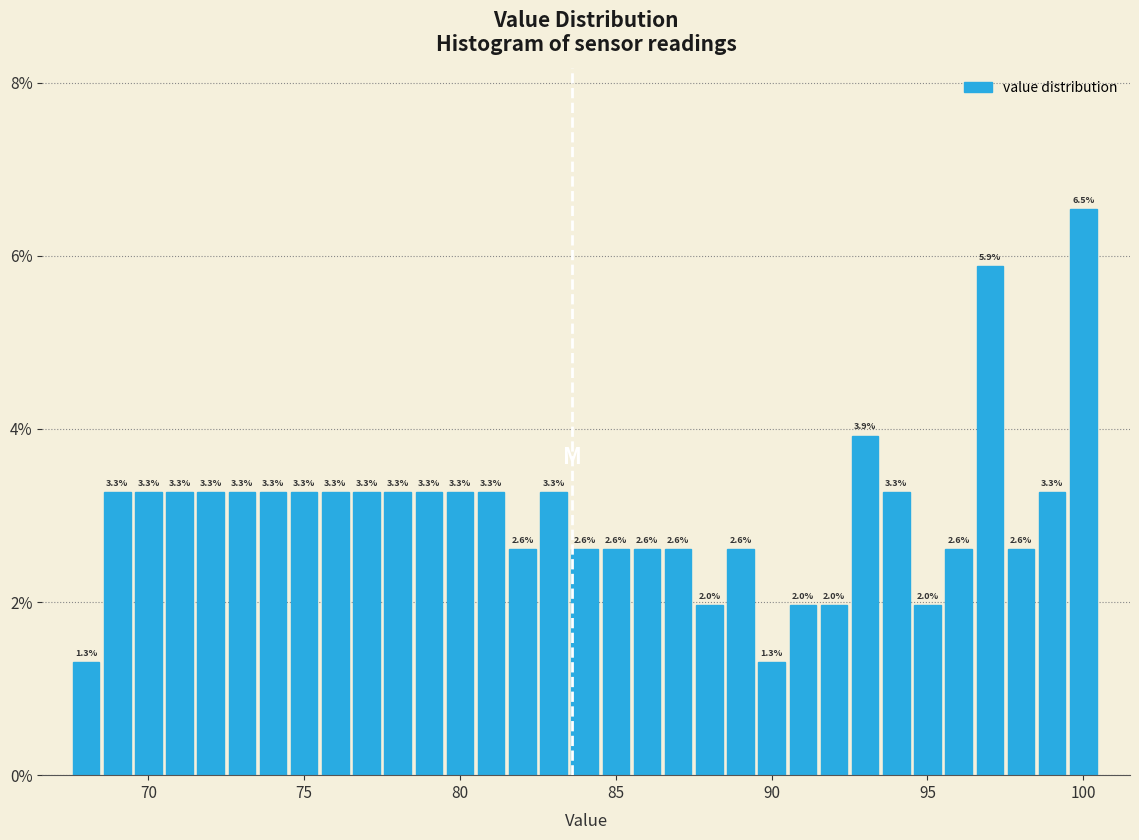

Read against the x-axis, roughly where is the centre of the tallest bar?

100.0